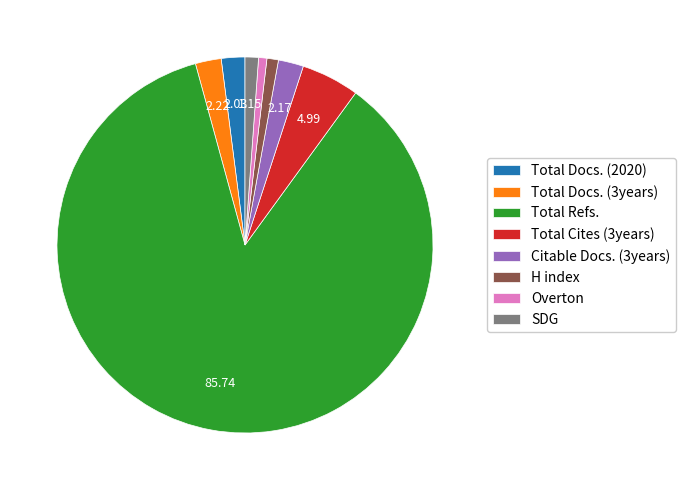

Which category has the biggest portion of the pie?

Total Refs.